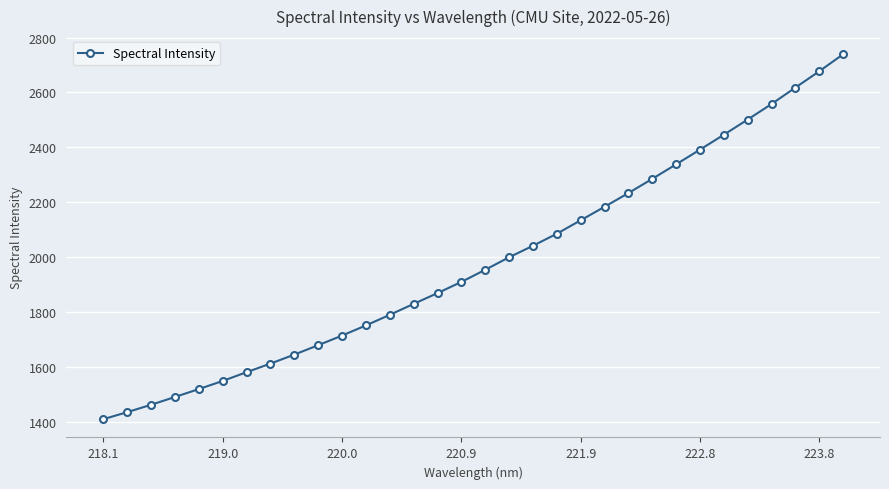

What is the greatest value displayed?

2738.8